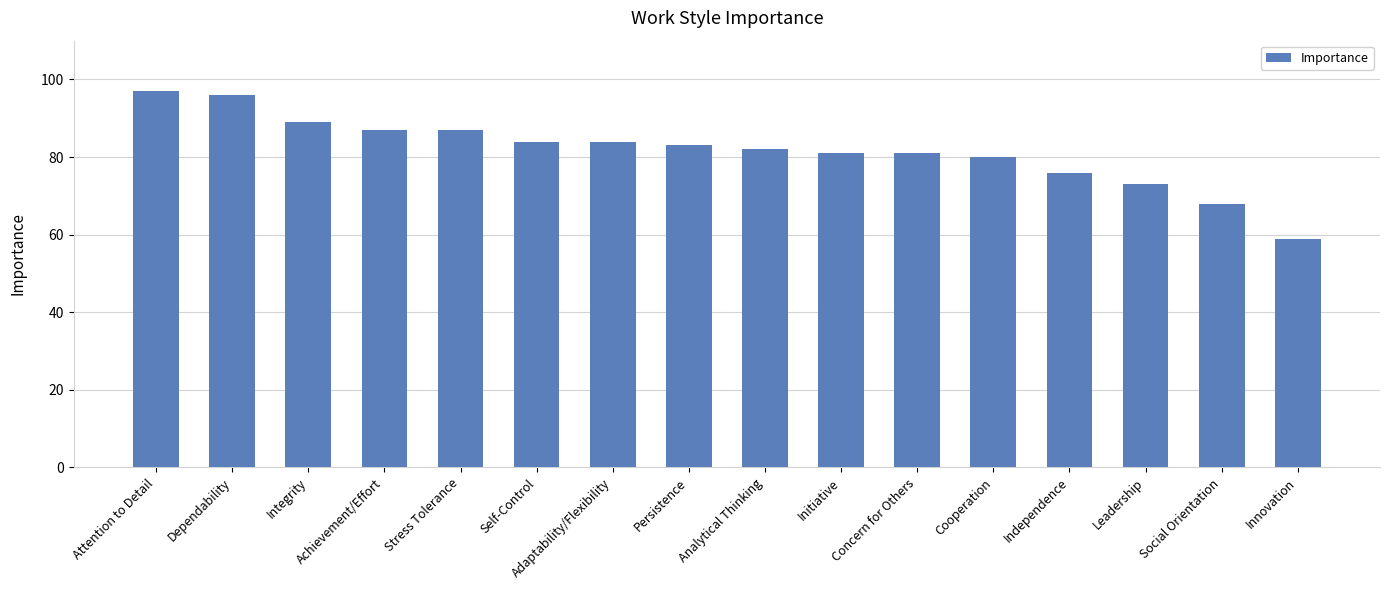

The value at Social Orientation is 115. True or false?

False